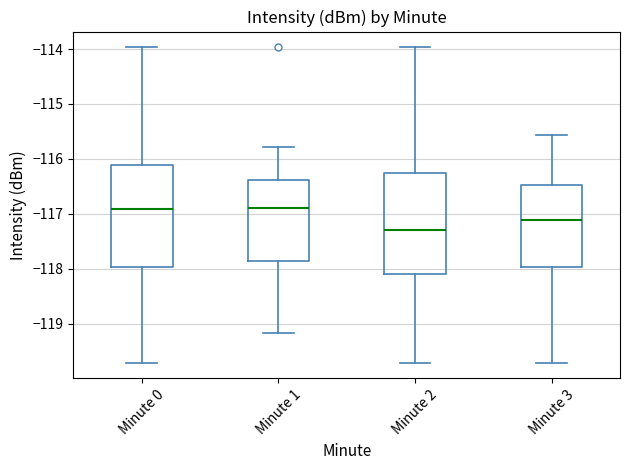

Reading left to right, read every box against the y-axis: the position of its median line, the range the box covers, and the ends of its whiskers. The values are not printed on the chart, so give them approximately, as read against the axis.

Minute 0: median -116.9, box -118.0 to -116.1, whiskers -119.7 to -114.0
Minute 1: median -116.9, box -117.9 to -116.4, whiskers -119.2 to -115.8
Minute 2: median -117.3, box -118.1 to -116.3, whiskers -119.7 to -114.0
Minute 3: median -117.1, box -118.0 to -116.5, whiskers -119.7 to -115.6